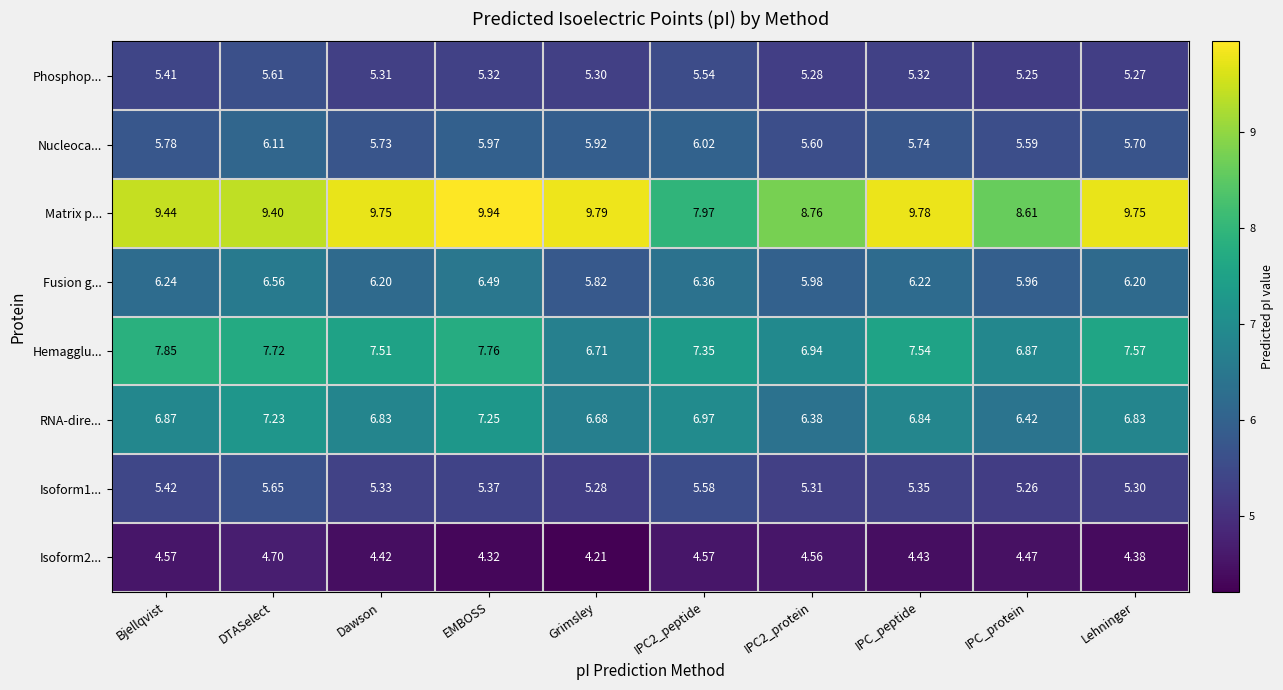

At which category does the chart reach its peak across all series?

EMBOSS